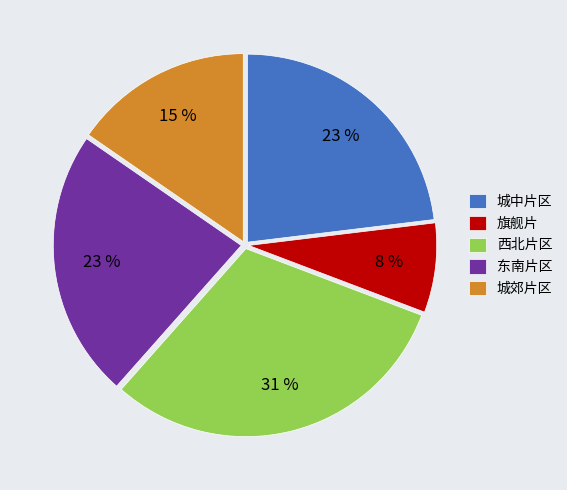

What is the largest slice in the pie chart?

西北片区